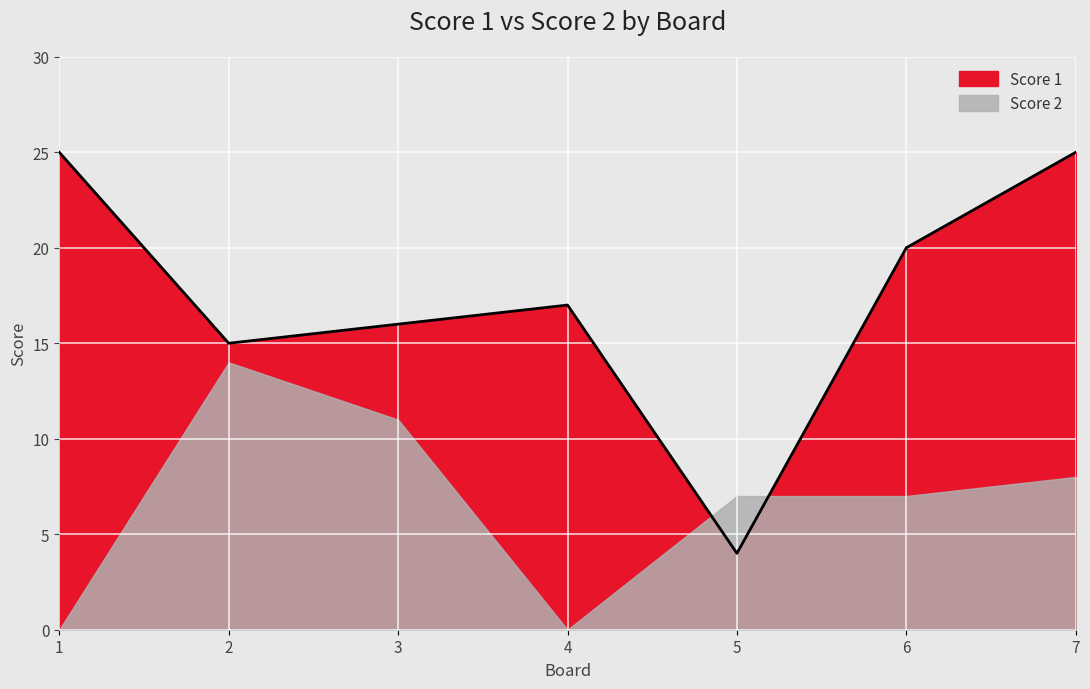

What is the minimum value shown in the chart?

4